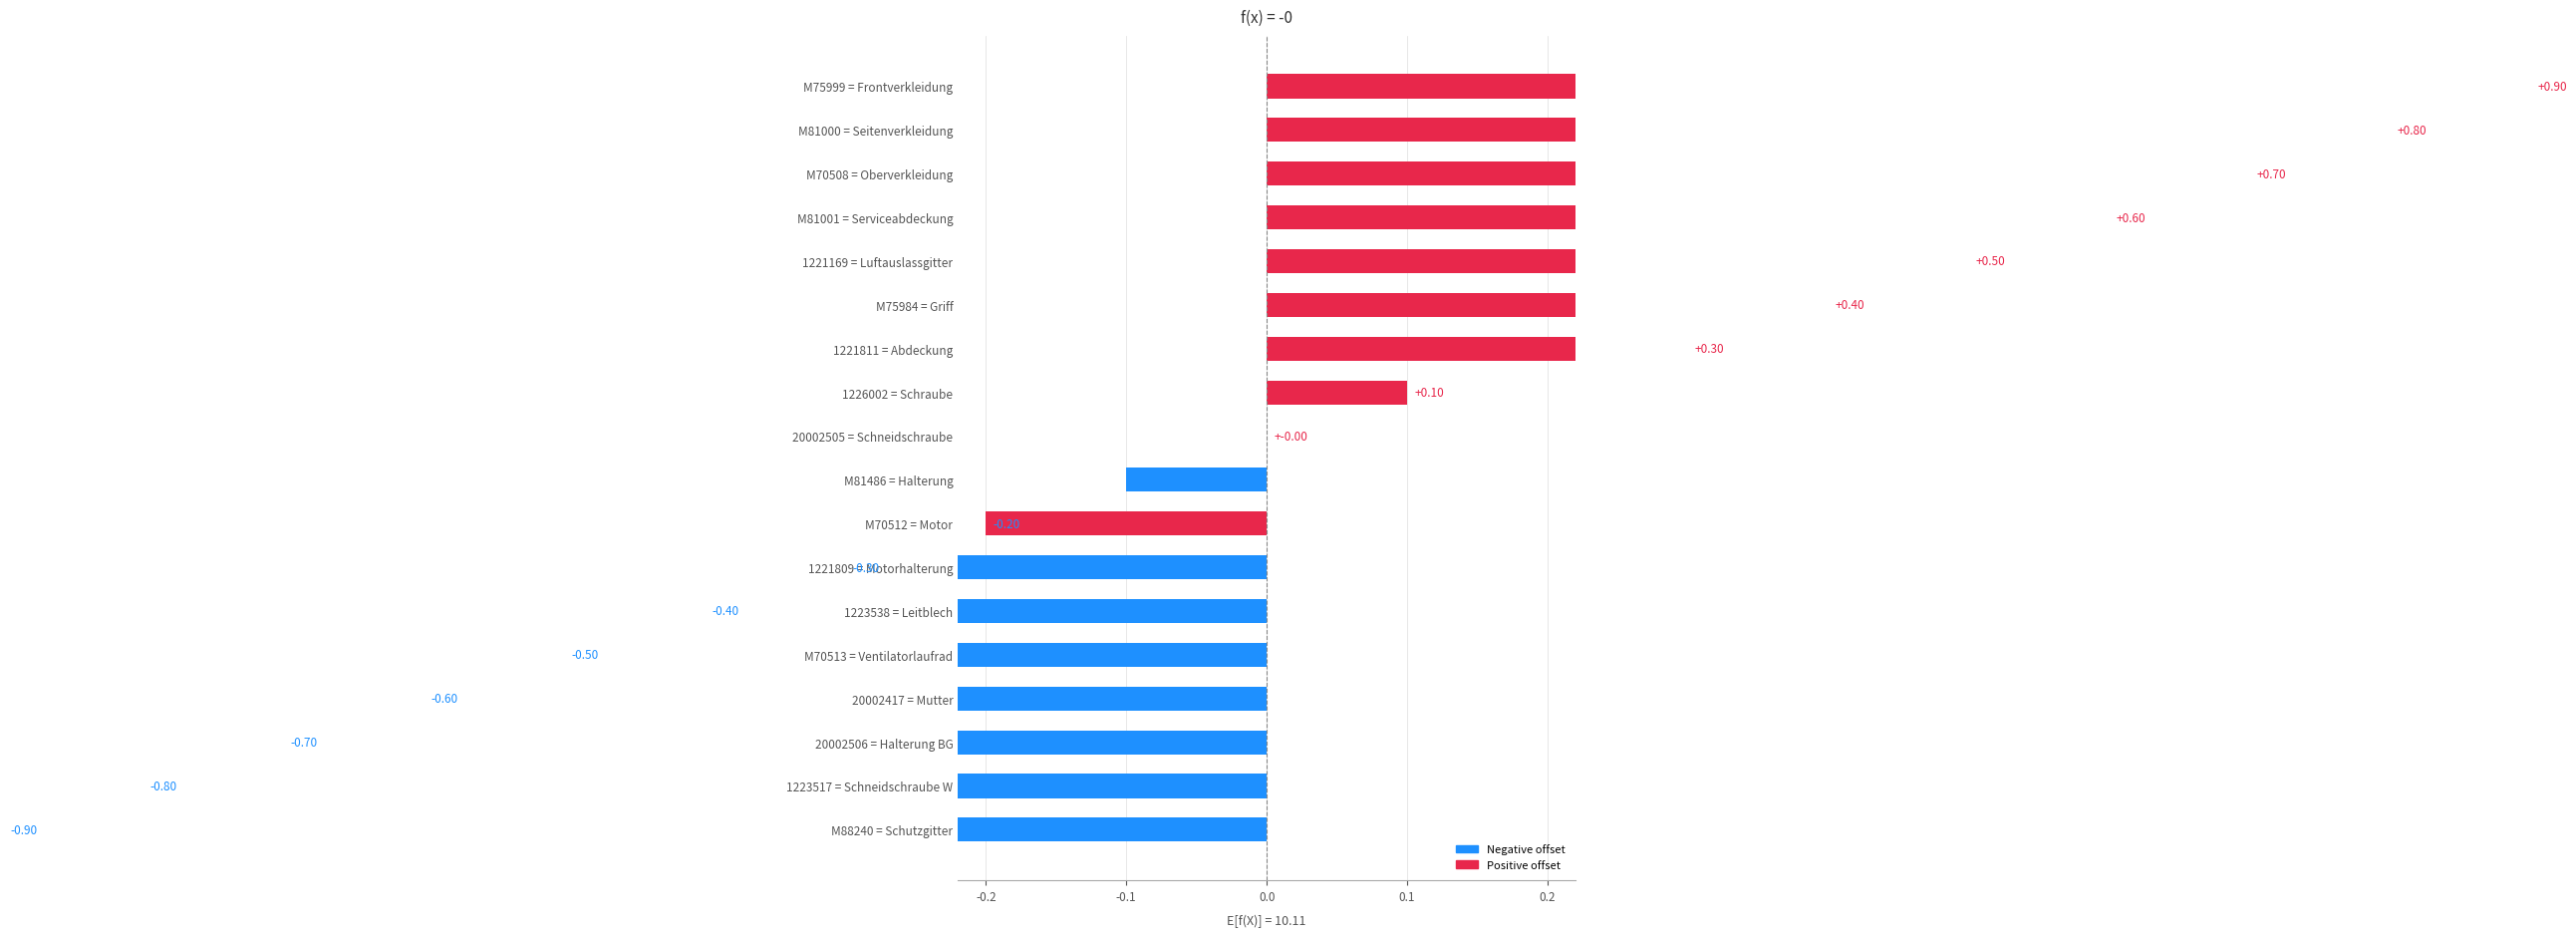

True or false: the data shows 0.3 at M81000 = Seitenverkleidung.

False